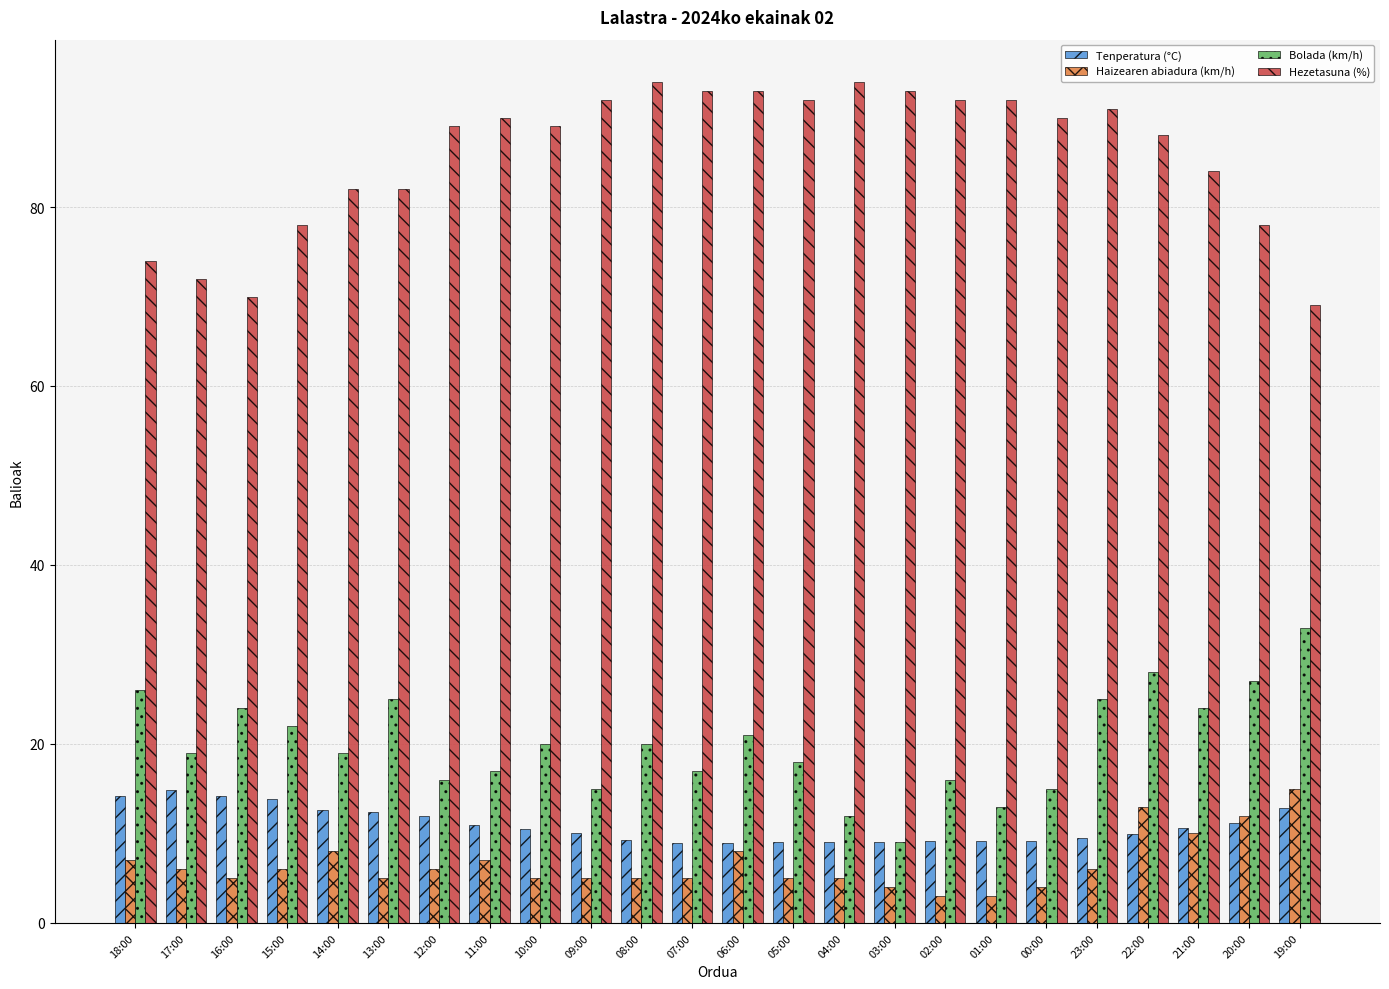

What is the sum of the Bolada (km/h) values at 12:00 and 19:00?

49.0